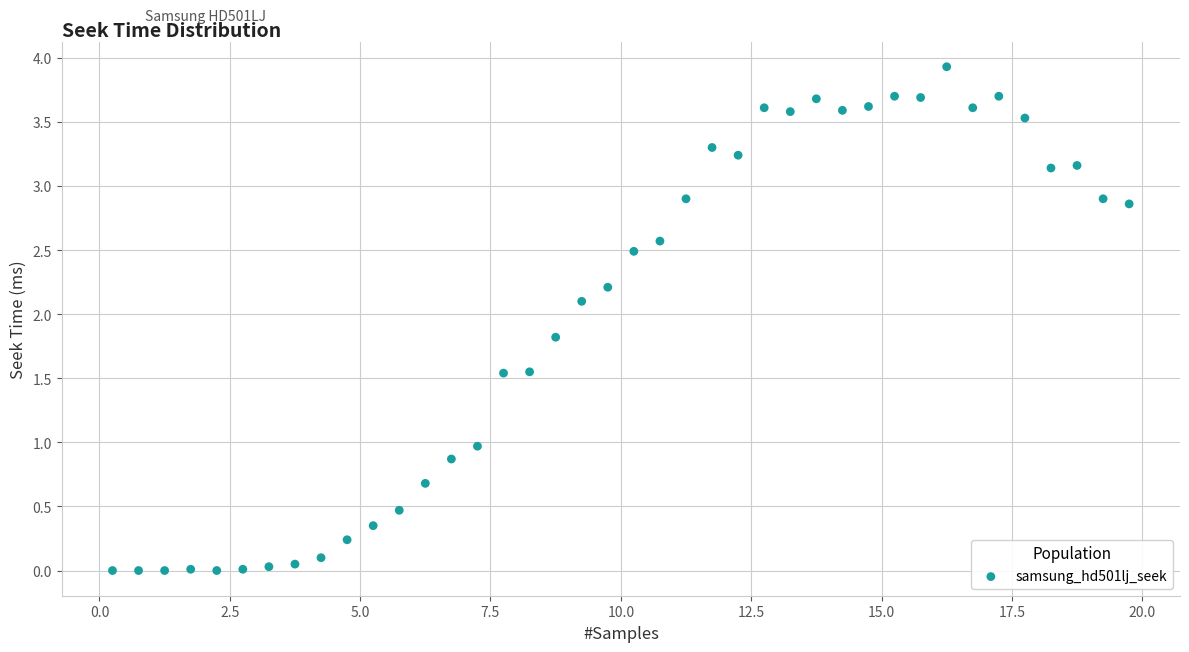

What is the range of Y values (max minus min)?

3.9